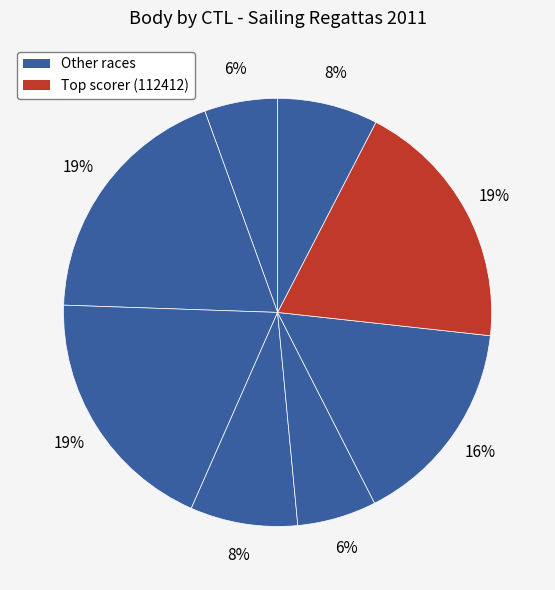

To the nearest percent, what is the average slice percentage?

12%